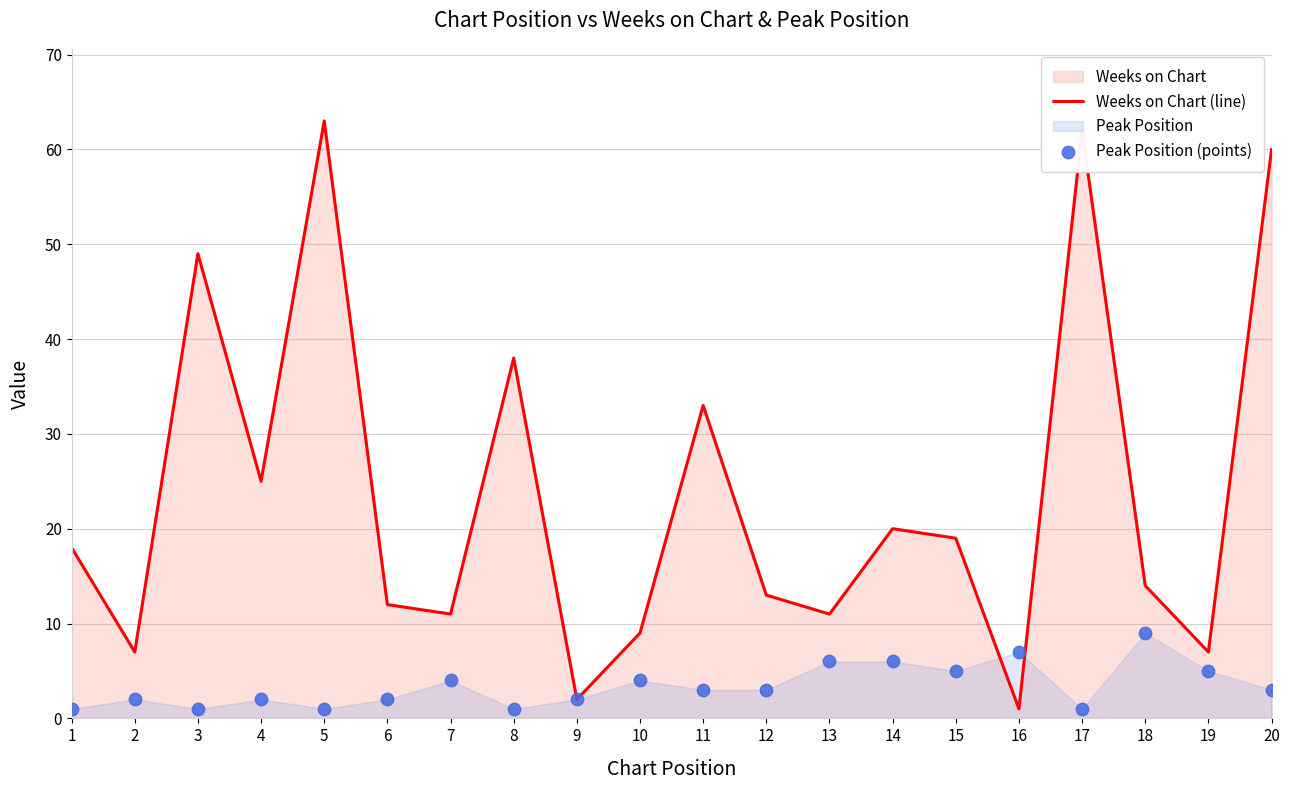

At which label is Weeks on Chart (line) closest to 32?

11